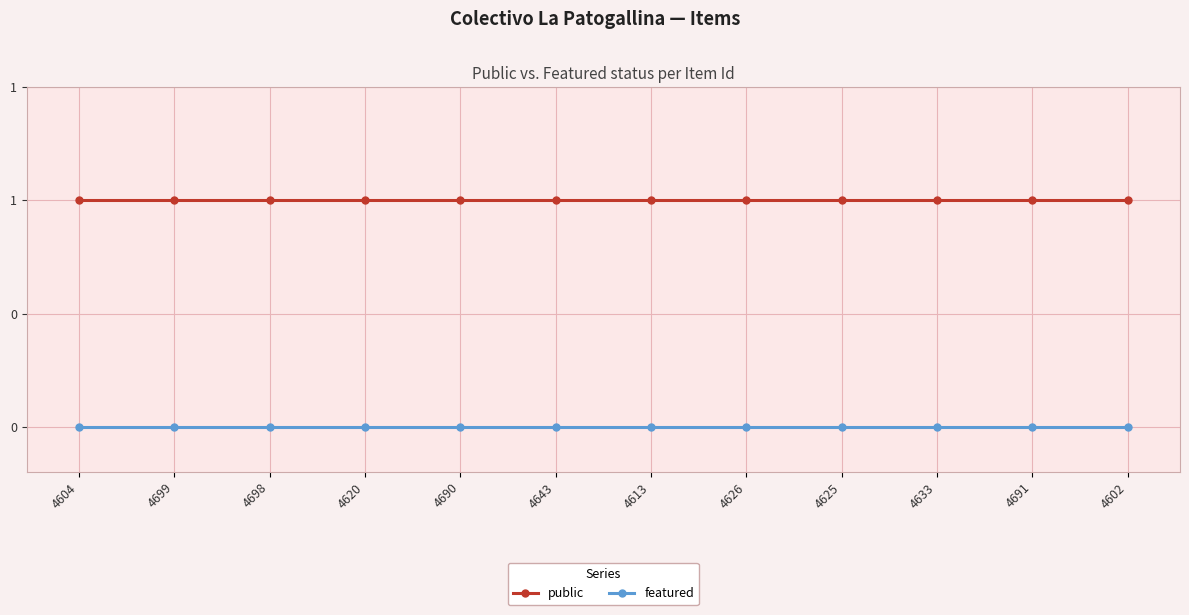

List the series in order of their overall mean, highest first.

public, featured